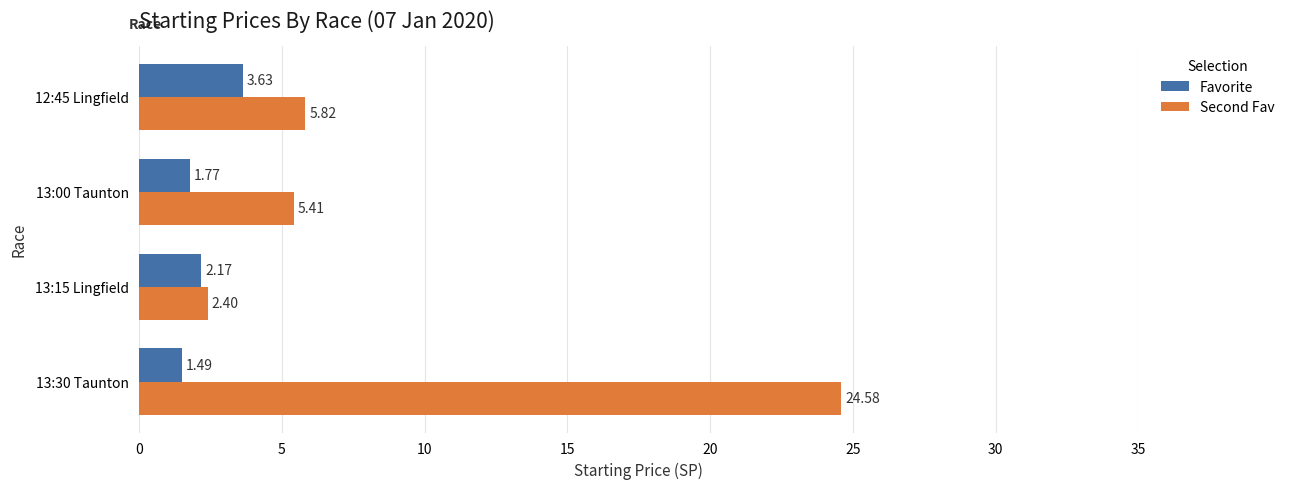

List the series in order of their peak value, highest first.

Second Fav, Favorite